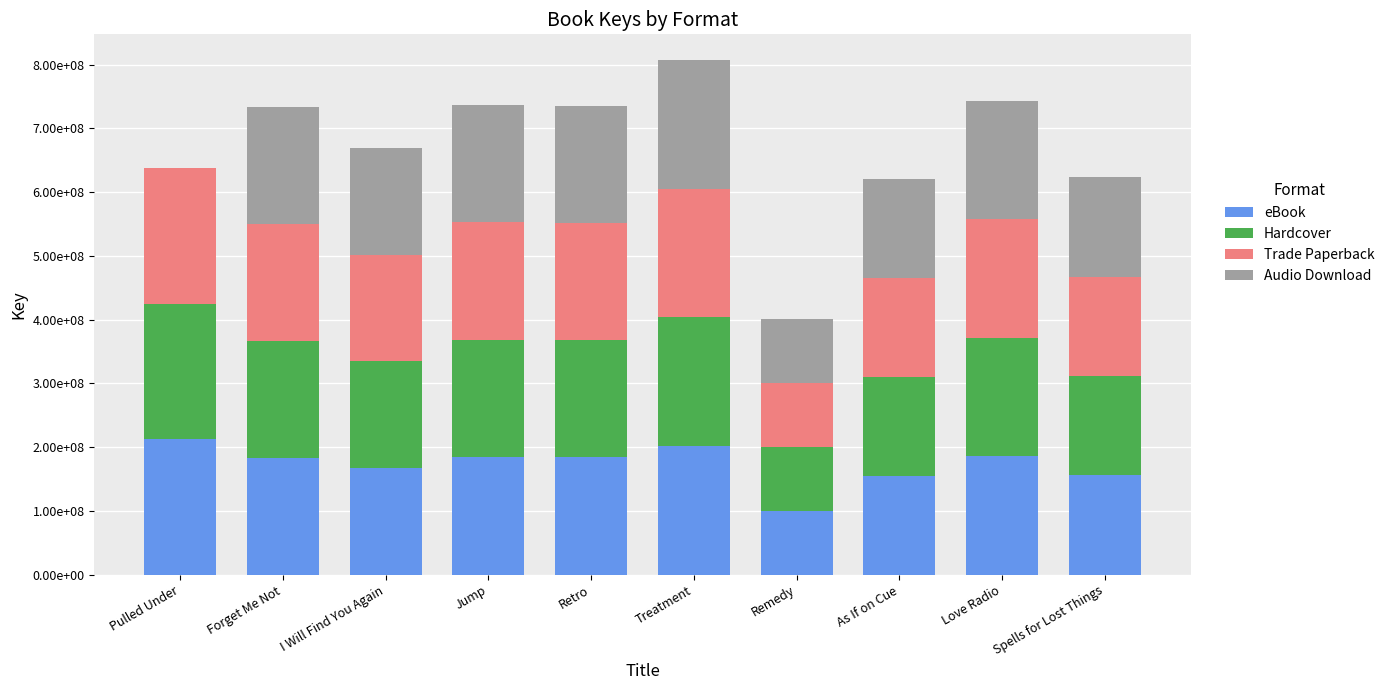

What are all the series names shown in the legend?

eBook, Hardcover, Trade Paperback, Audio Download